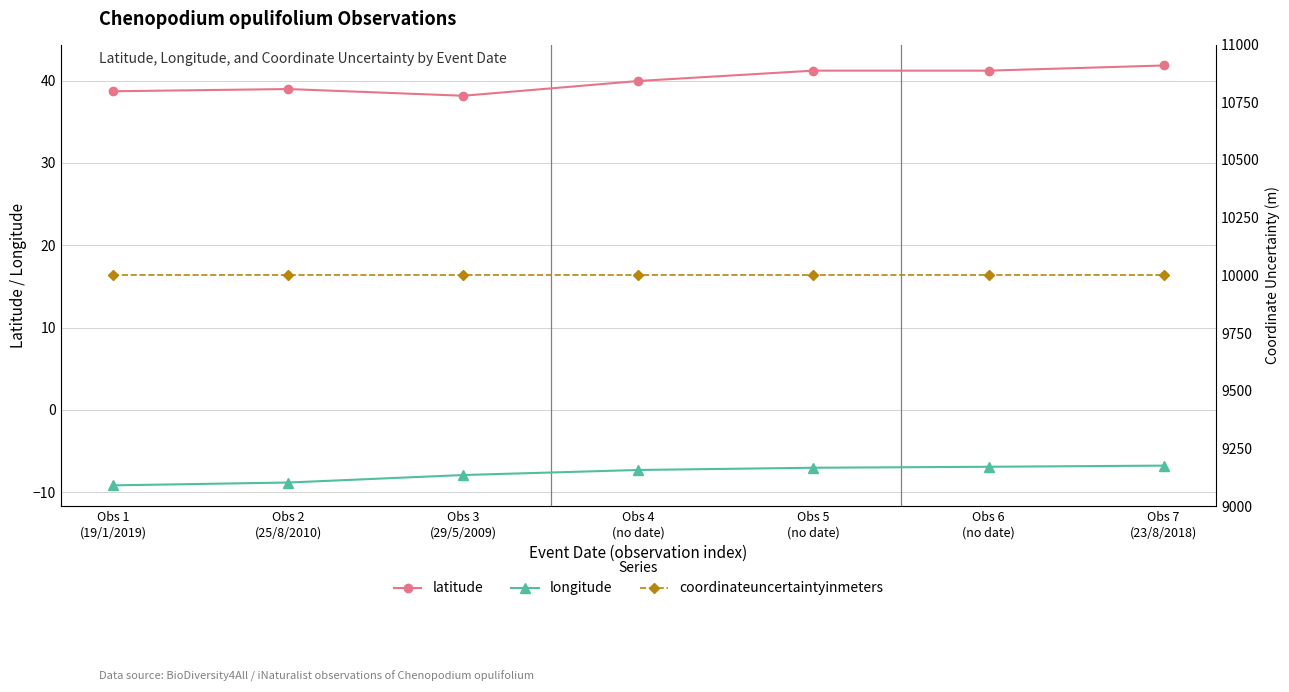

At Obs 7
(23/8/2018), list the series in order from largest to smallest.

coordinateuncertaintyinmeters, latitude, longitude